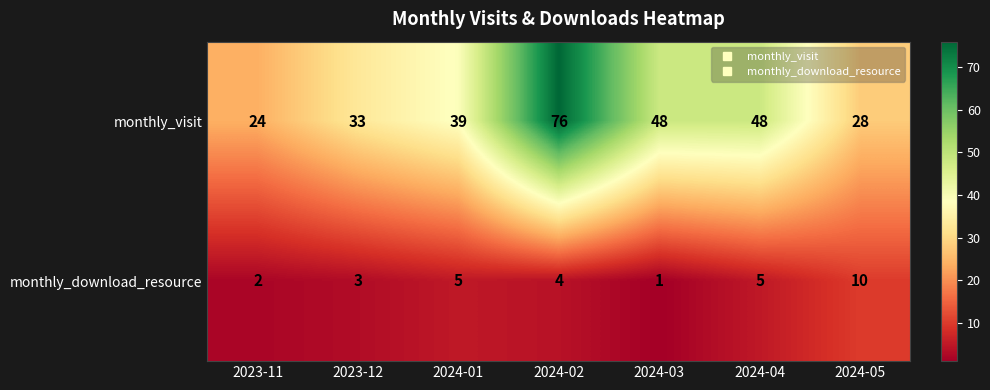

At 2023-11, list the series in order from largest to smallest.

monthly_visit, monthly_download_resource